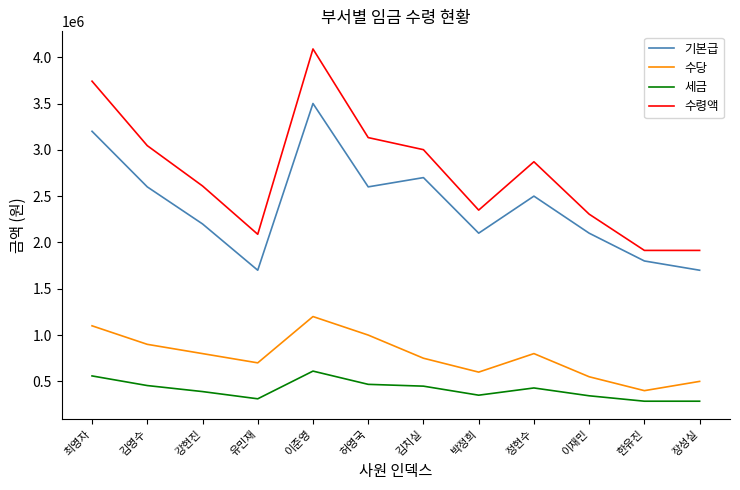

Where does the 세금 series first go above 429000?

최영자